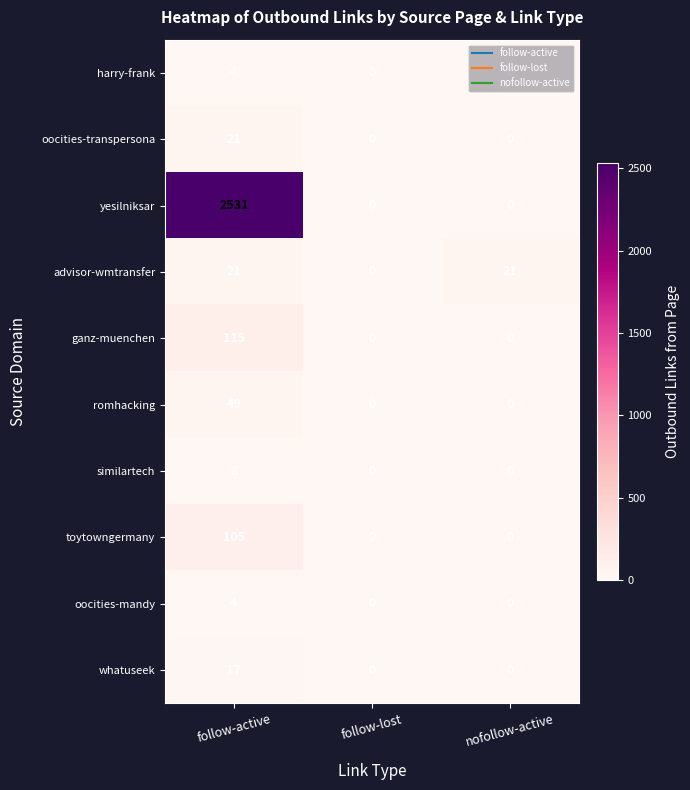

What is the greatest value displayed?

2531